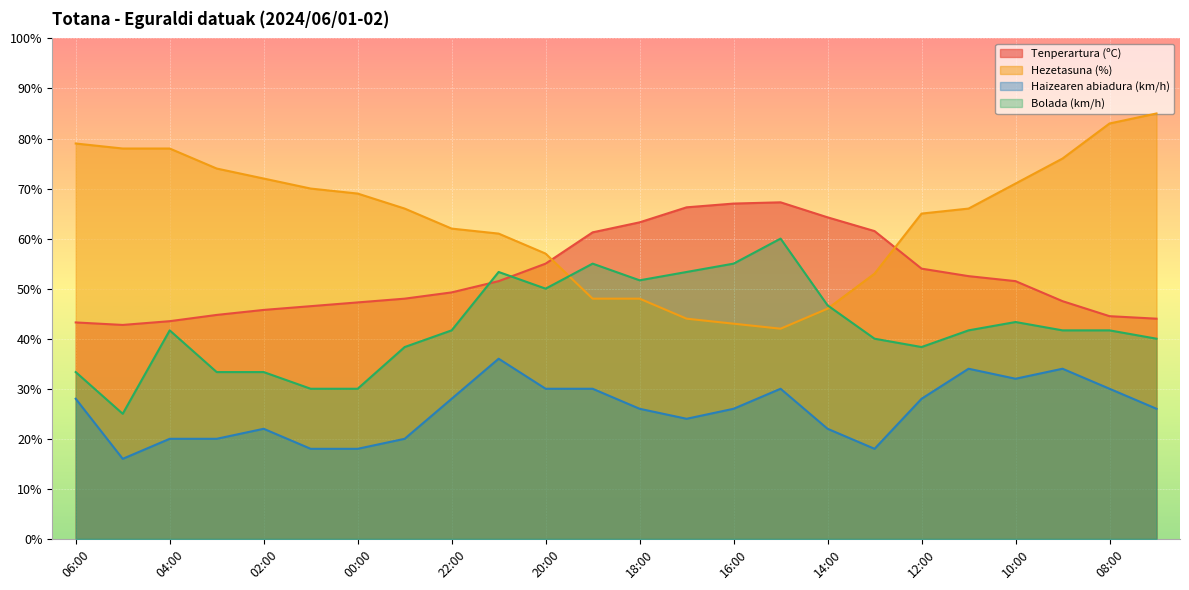

Which series has the largest total across all categories?

Hezetasuna (%)